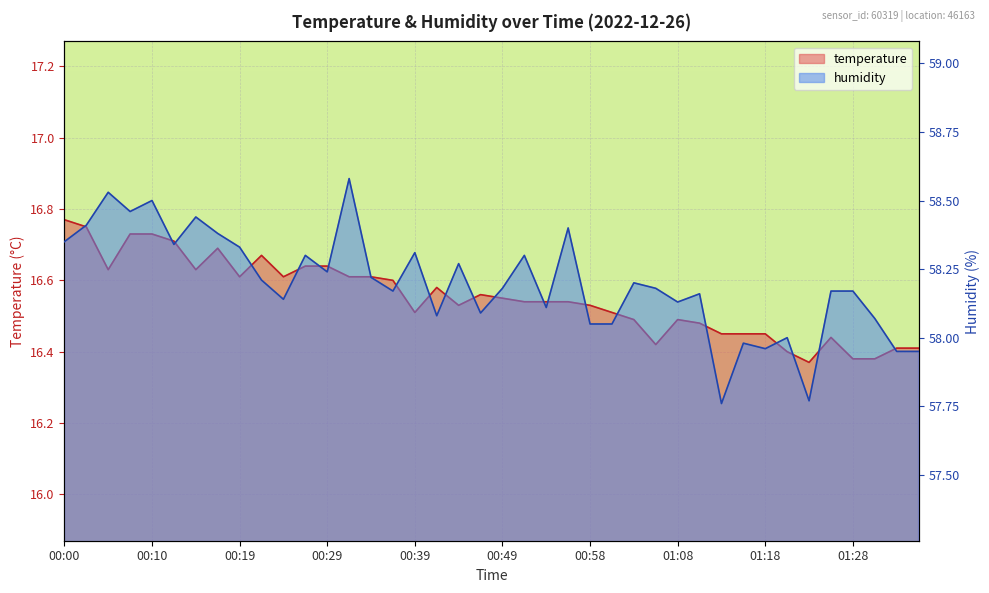

Which label corresponds to the largest value in the chart?

00:32